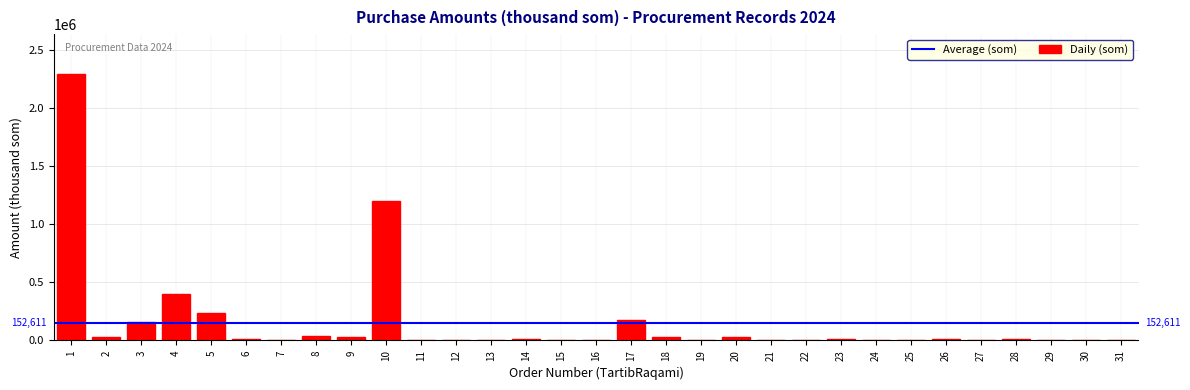

What is the maximum value shown in the chart?

2296000.0